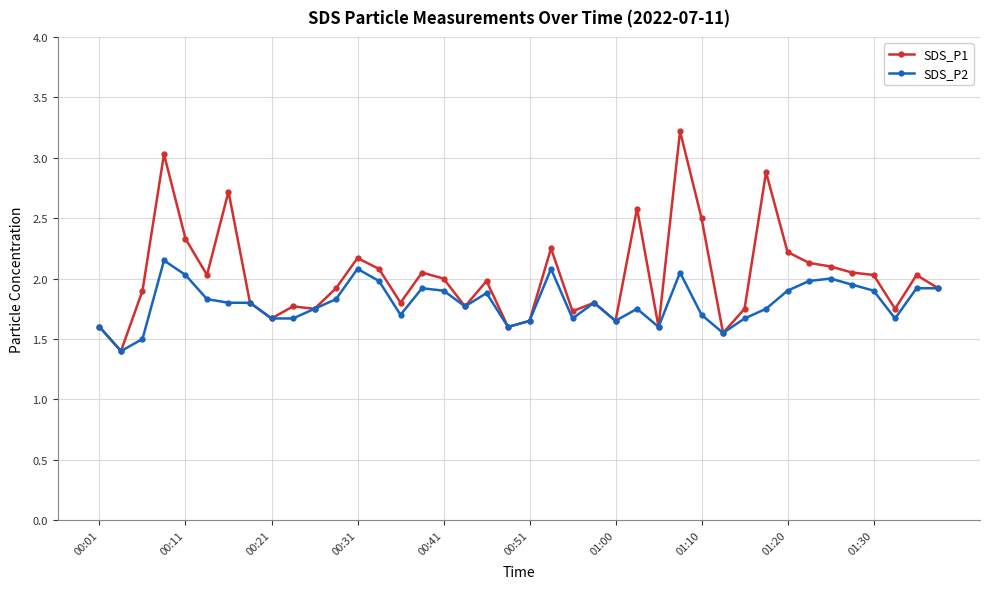

What is the value of the SDS_P1 point at the 26th from the left?

2.6